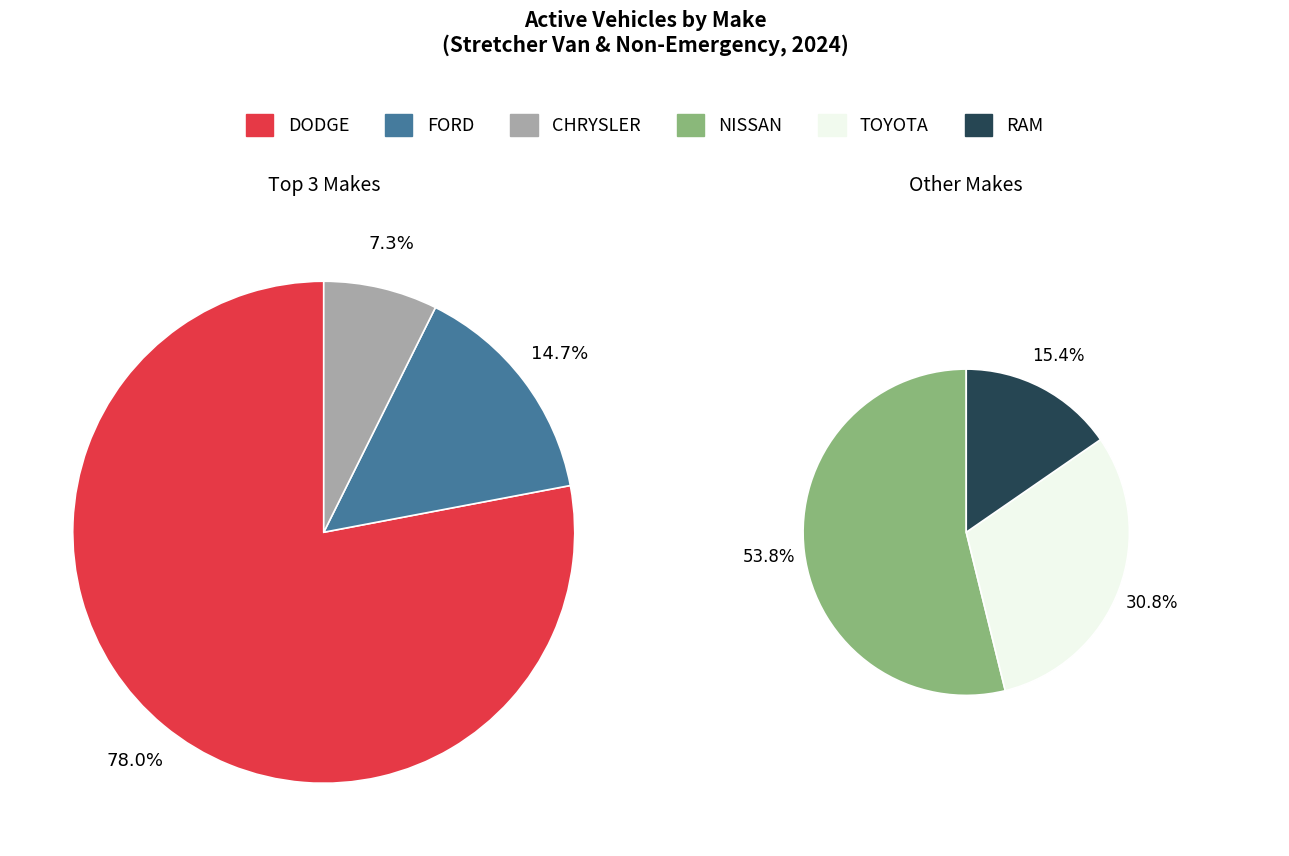

How many segments does this pie chart have?

6